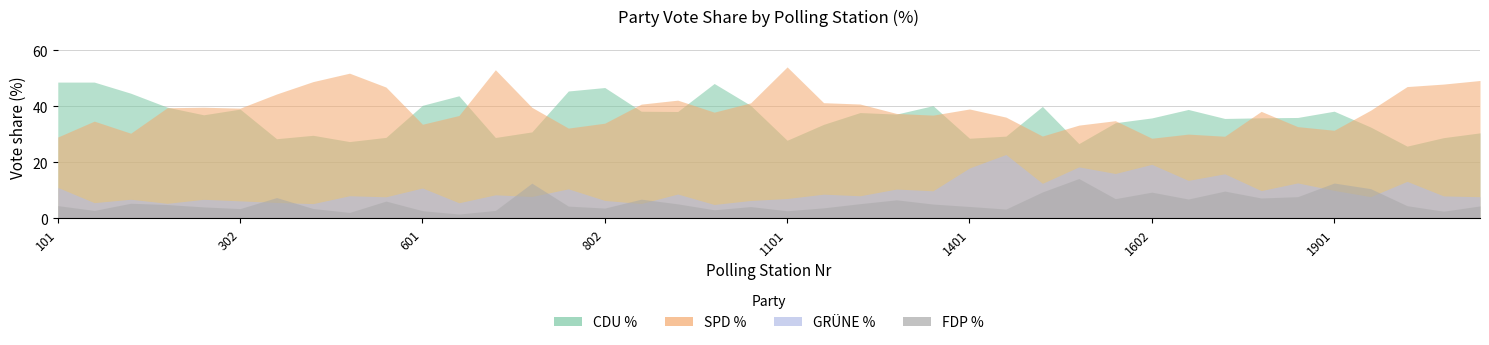

List the series in order of their peak value, highest first.

SPD_Proz, CDU_Proz, GRÜNE_Proz, FDP_Proz